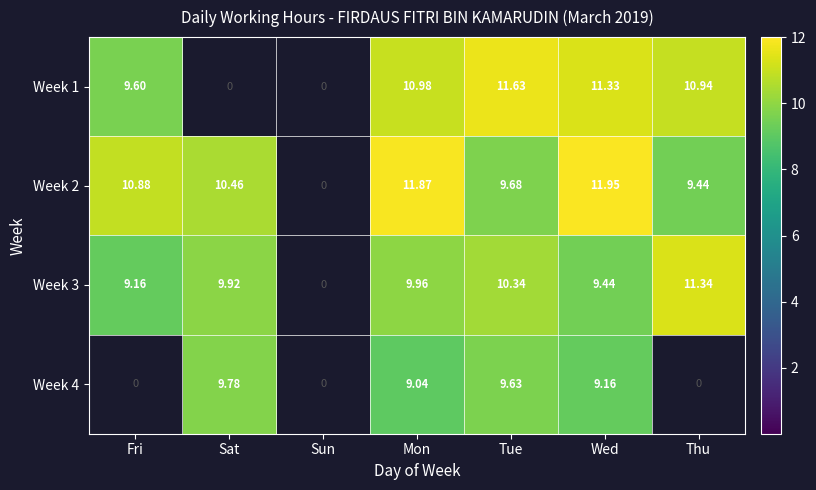

What is the spread (max minus min) of values at Sat?

10.5